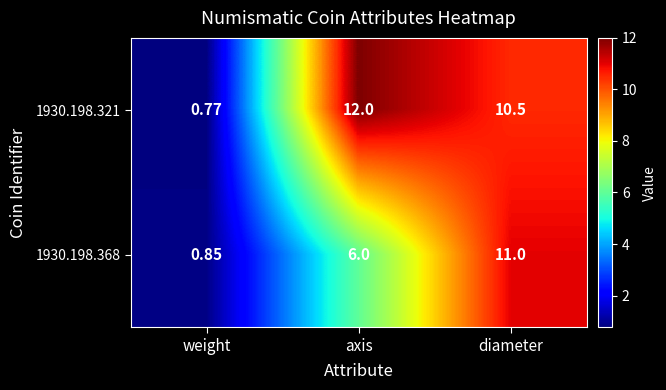

Rank the categories by 1930.198.368 value from highest to lowest.

diameter, axis, weight